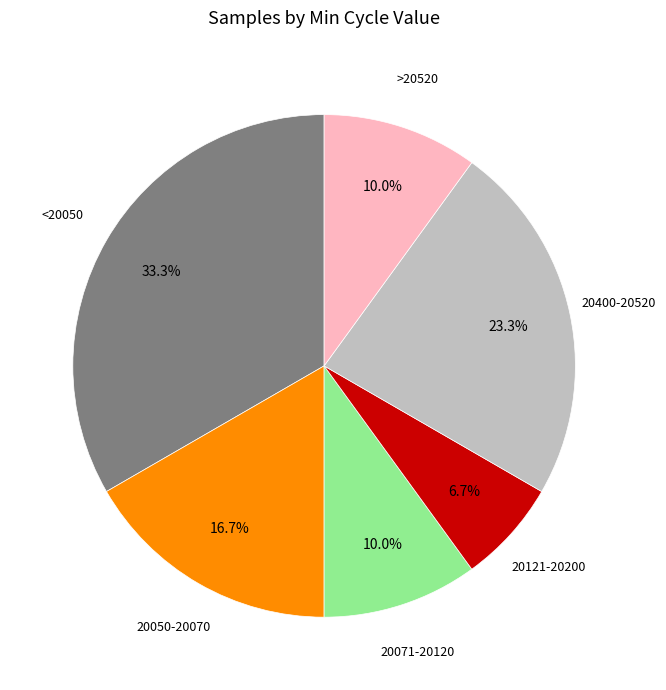

Is there any slice that represents more than half of the pie?

No